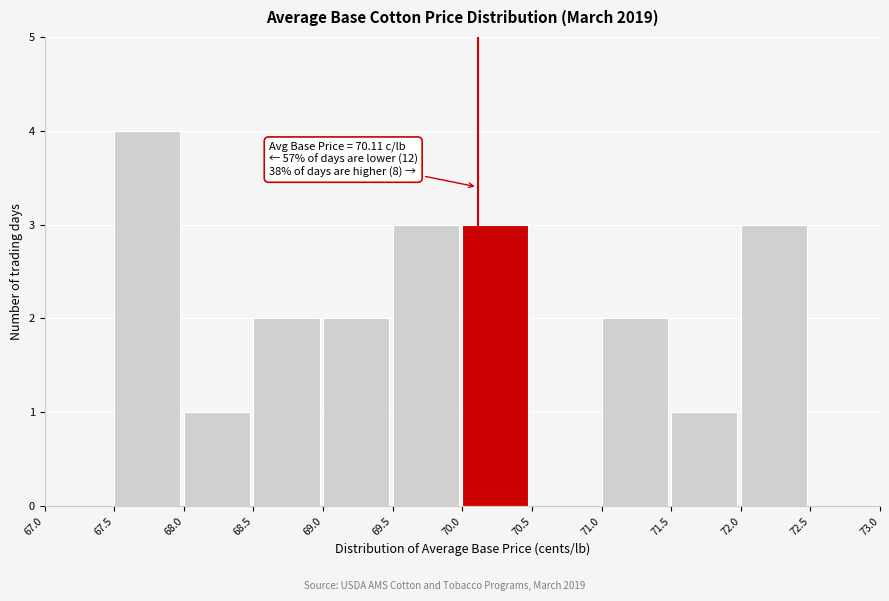

Over which range of the x-axis is the bar tallest?

67.5 to 68.0